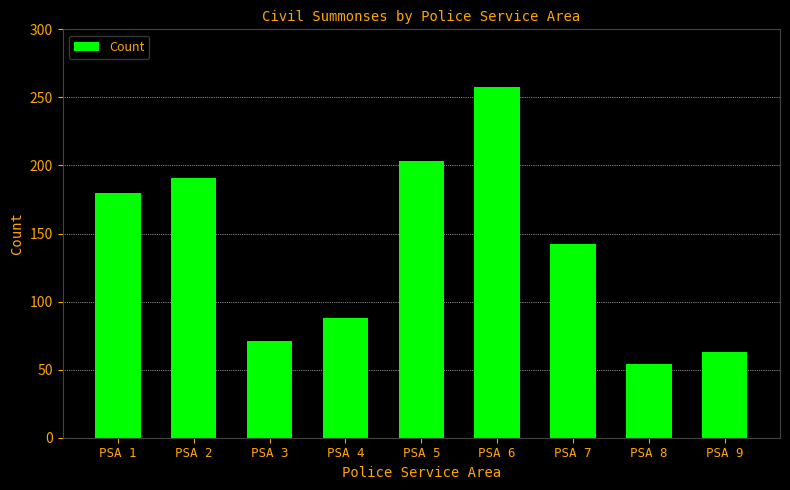

Reading left to right, what are all the values shown in this chart?

180	191	71	88	203	258	142	54	63